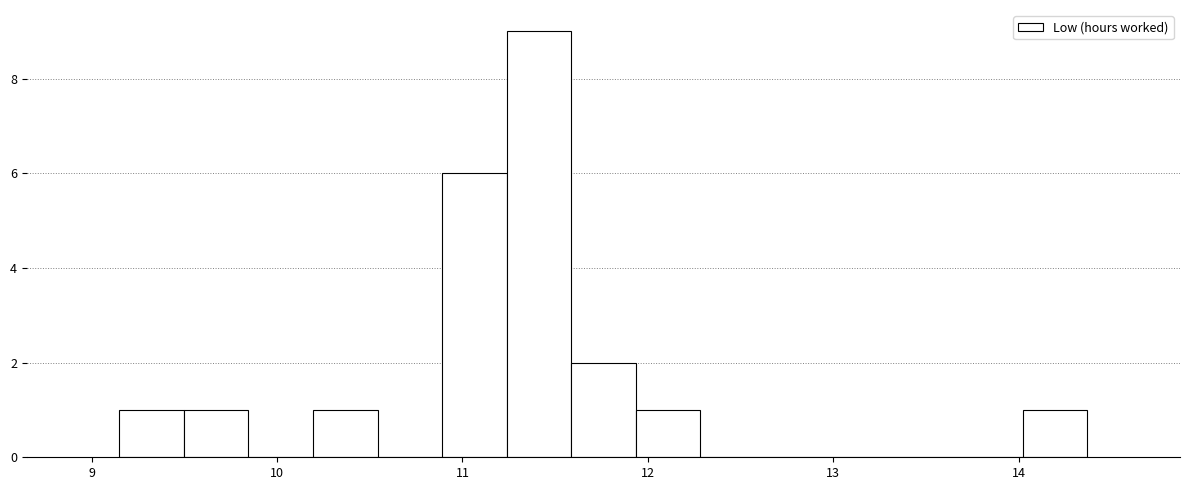

Read against the x-axis, roughly where is the centre of the tallest bar?

11.4